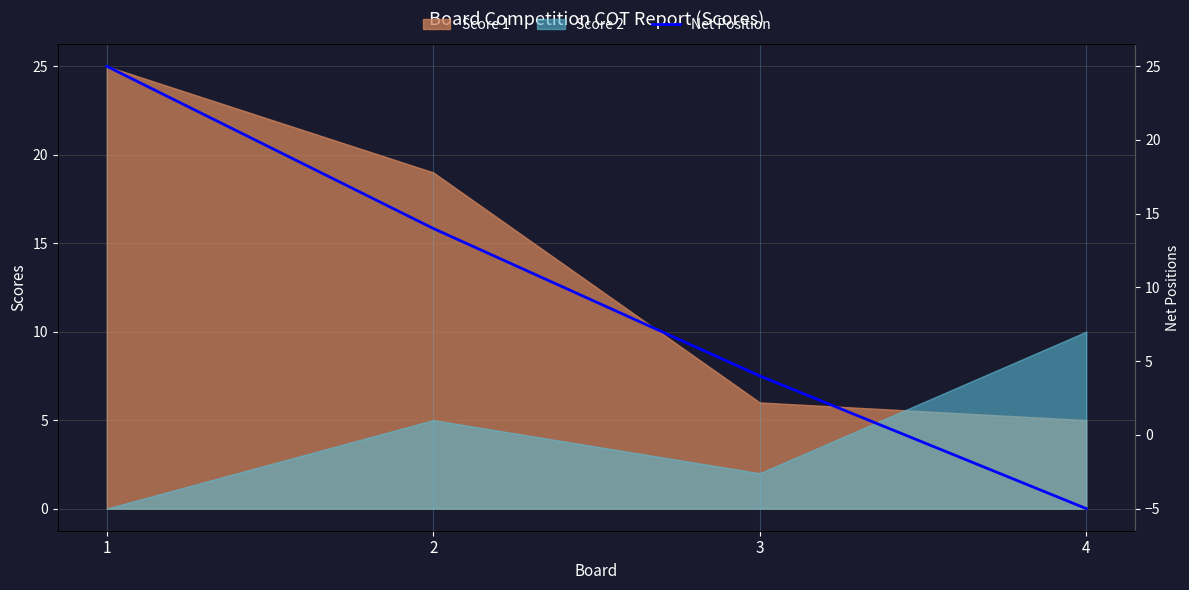

What is the difference between the maximum and second lowest values?

21